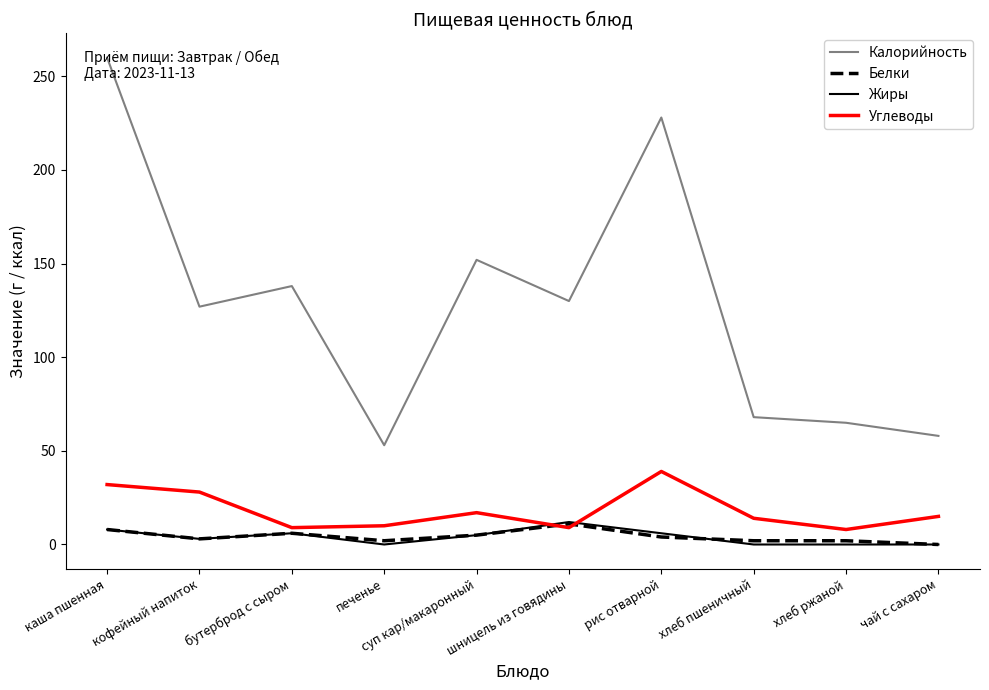

Which series has the widest spread of values?

Калорийность